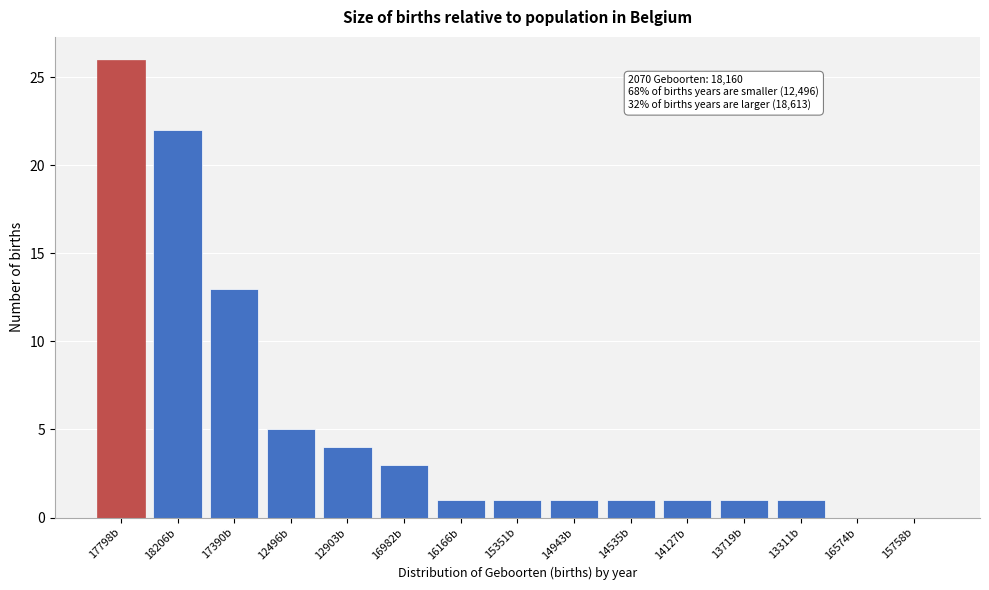

Reading left to right, transcribe all the data shown in this chart.

17798b=26	18206b=22	17390b=13	12496b=5	12903b=4	16982b=3	16166b=1	15351b=1	14943b=1	14535b=1	14127b=1	13719b=1	13311b=1	16574b=0	15758b=0